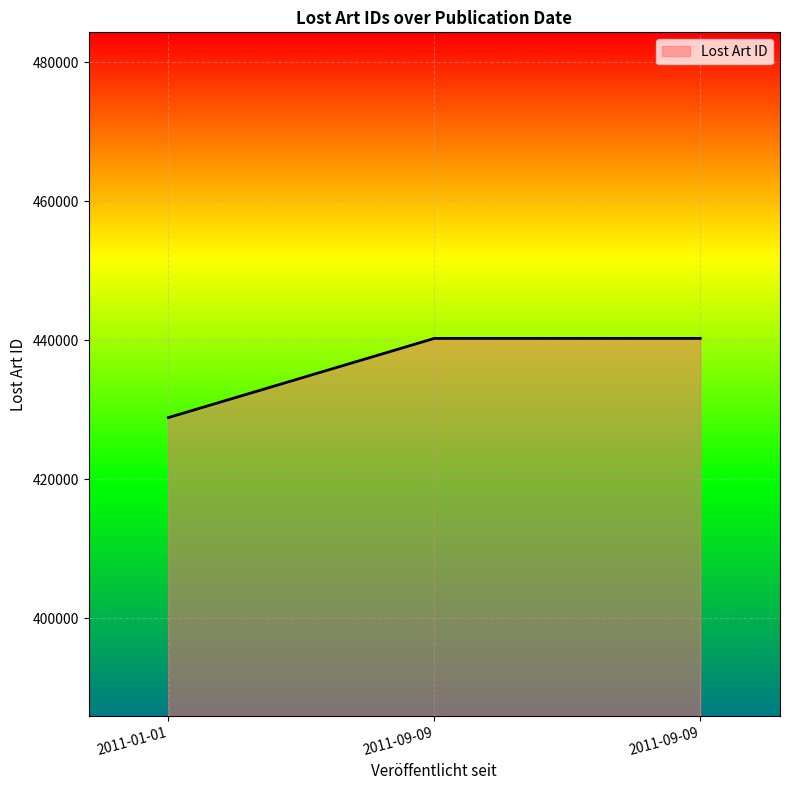

Reading left to right, extract all data points from this chart.

2011-01-01=428885	2011-09-09=440272	2011-09-09=440274